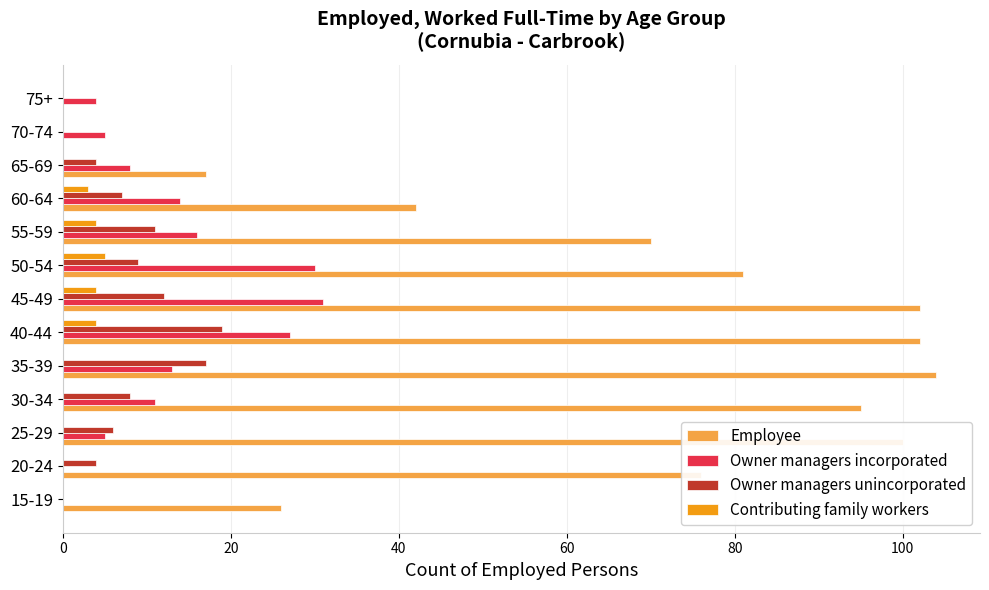

At which label is Employee closest to 52?

60-64